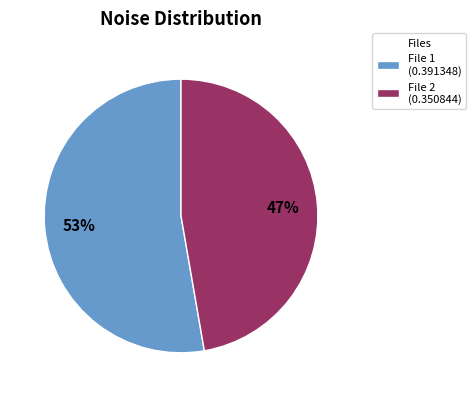

How many slices are in this pie chart?

2